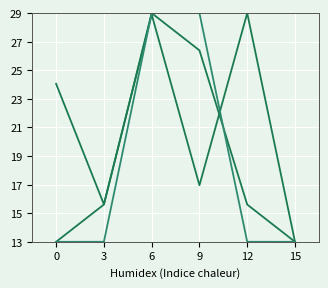

Reading left to right, extract all data points from this chart.

Kazakhaltyn: 0=24.1	3=15.6	6=28.9	9=17.0	12=29.0	15=13.0
KA Tech (1610): 0=13.0	3=15.6	6=29.0	9=26.4	12=15.6	15=13.0
KA Tech (1711): 0=13.0	3=13.0	6=29.0	9=29.0	12=13.0	15=13.0